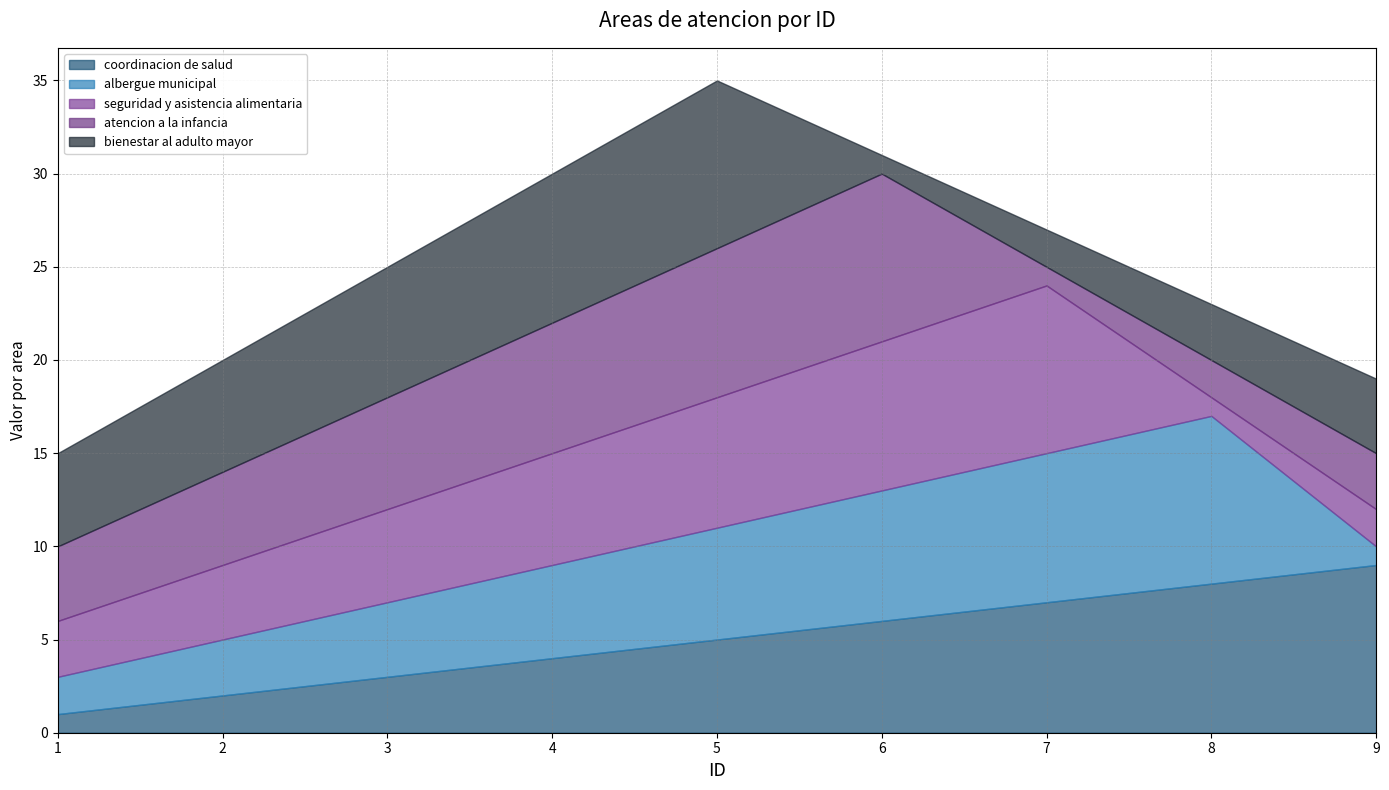

True or false: coordinacion de salud and bienestar al adulto mayor intersect in this chart.

True